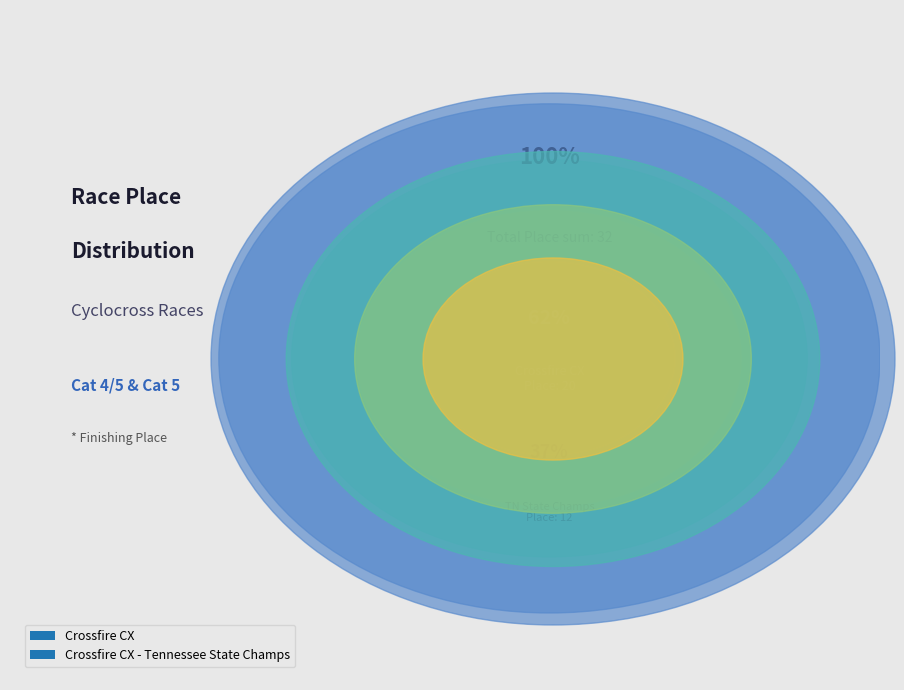

What is the largest slice in the pie chart?

Crossfire CX